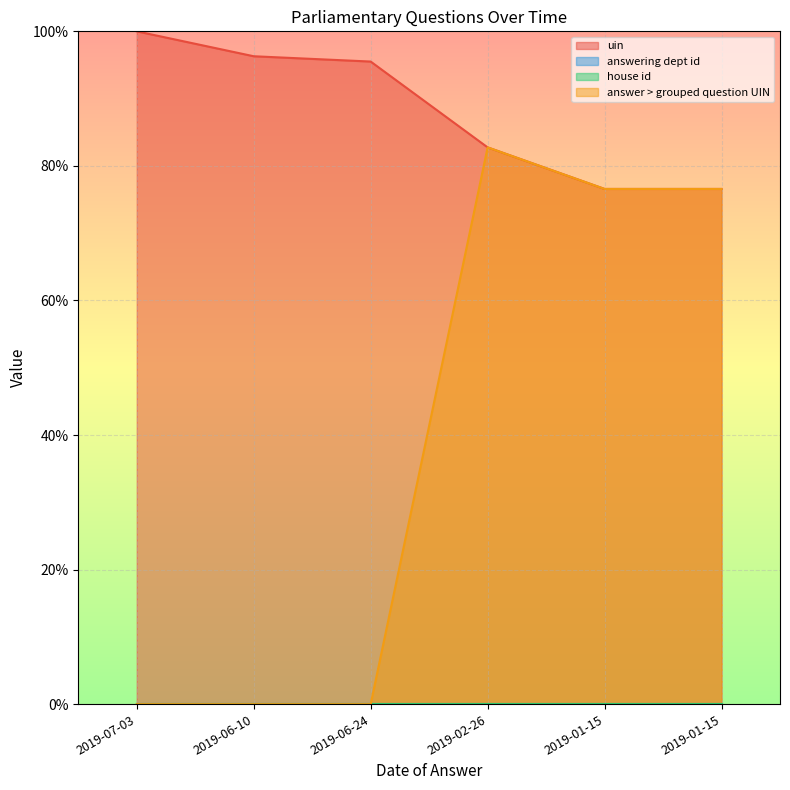

What is the label of the 2nd point from the right?

2019-01-15